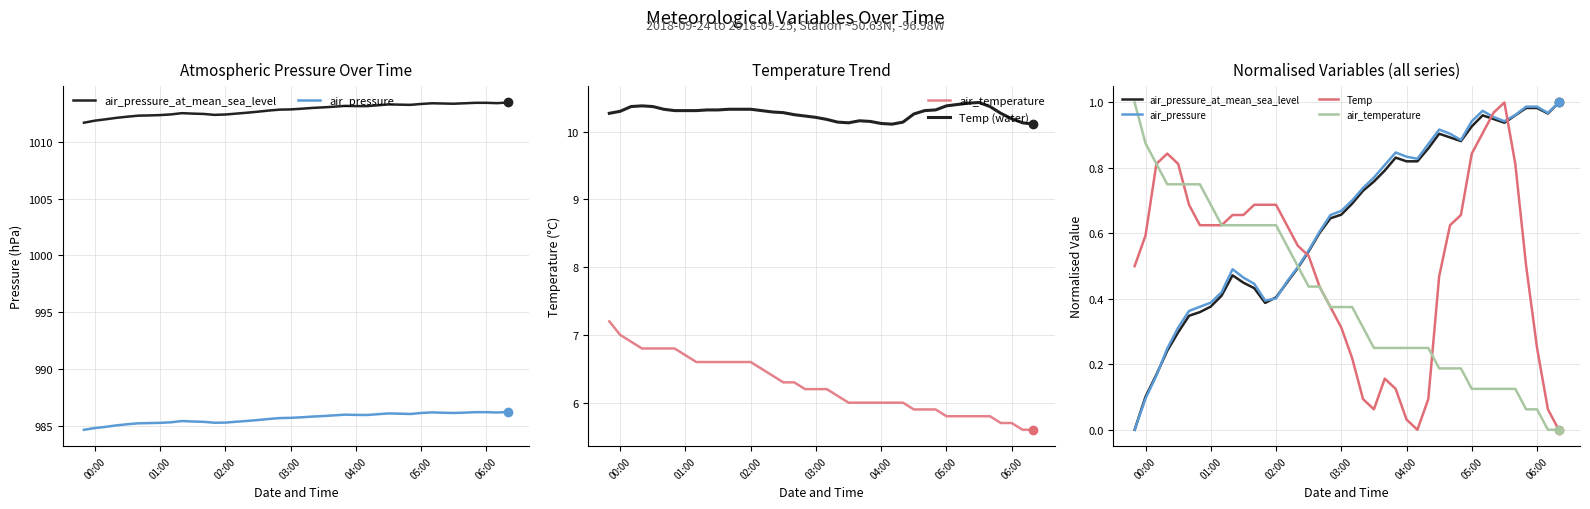

The value of Temp at 39 is 0.6. True or false?

False